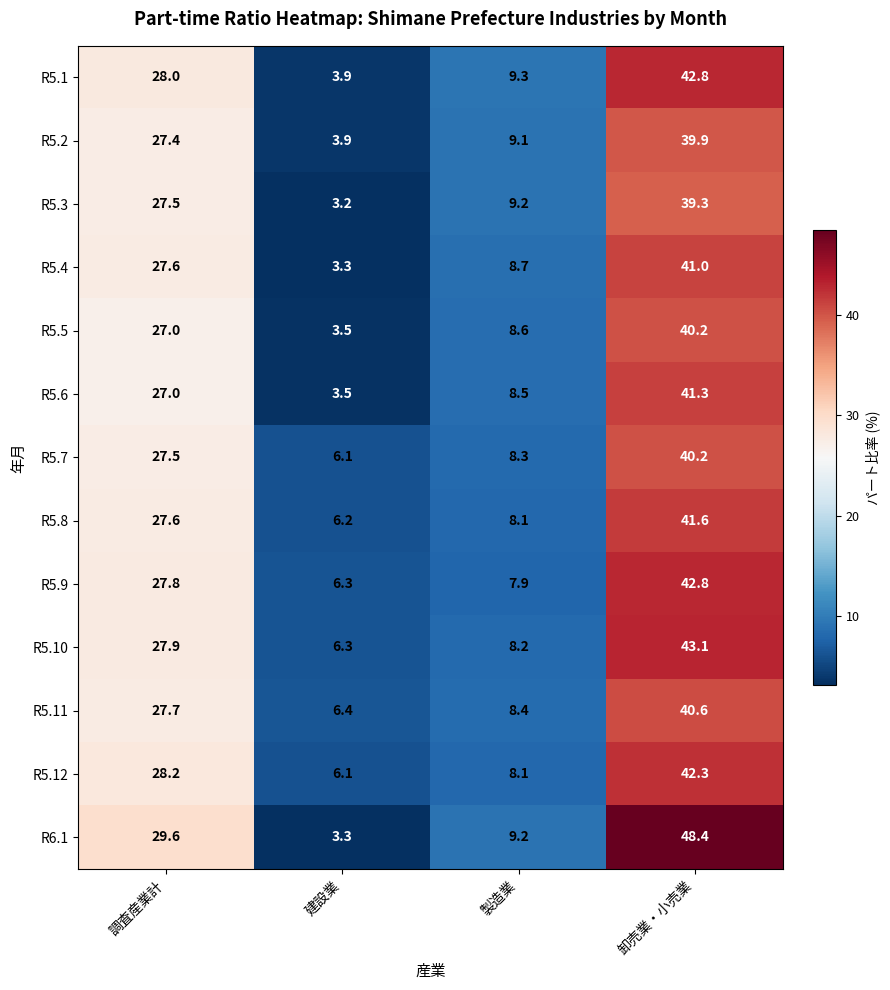

What is the total value across all series at 製造業?

111.6